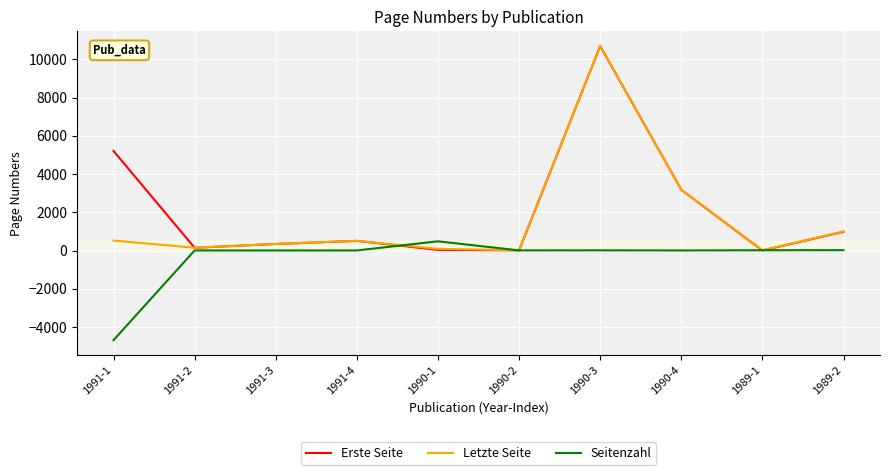

True or false: Erste Seite has a value of 341 at 1991-3.

True